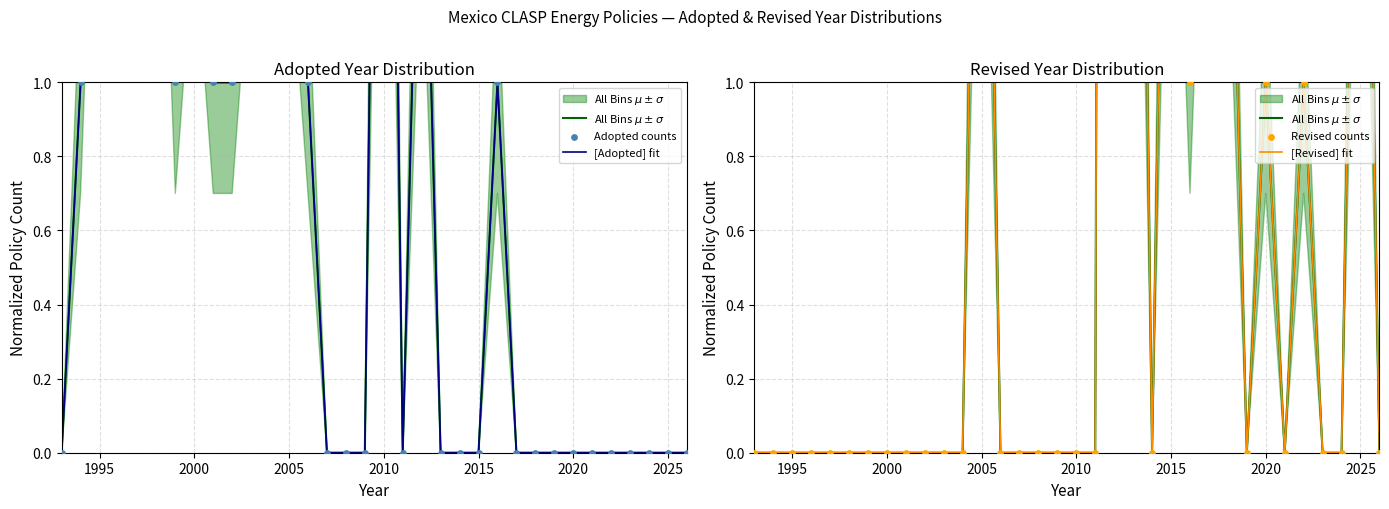

Which series has the largest Y range (max minus min)?

All Bins $\mu \pm \sigma$